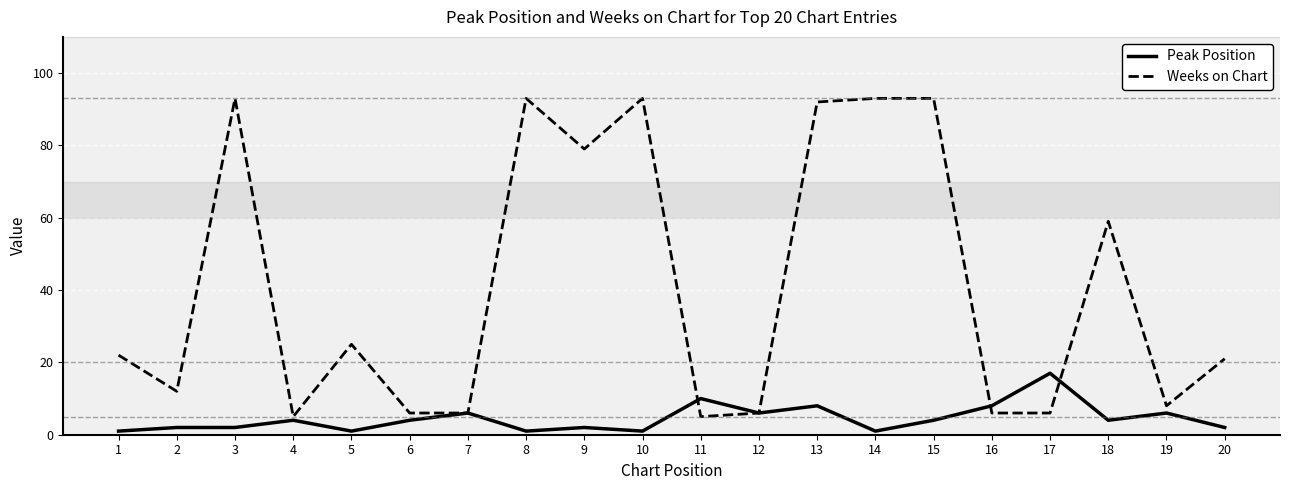

At 11, list the series in order from largest to smallest.

Peak Position, Weeks on Chart